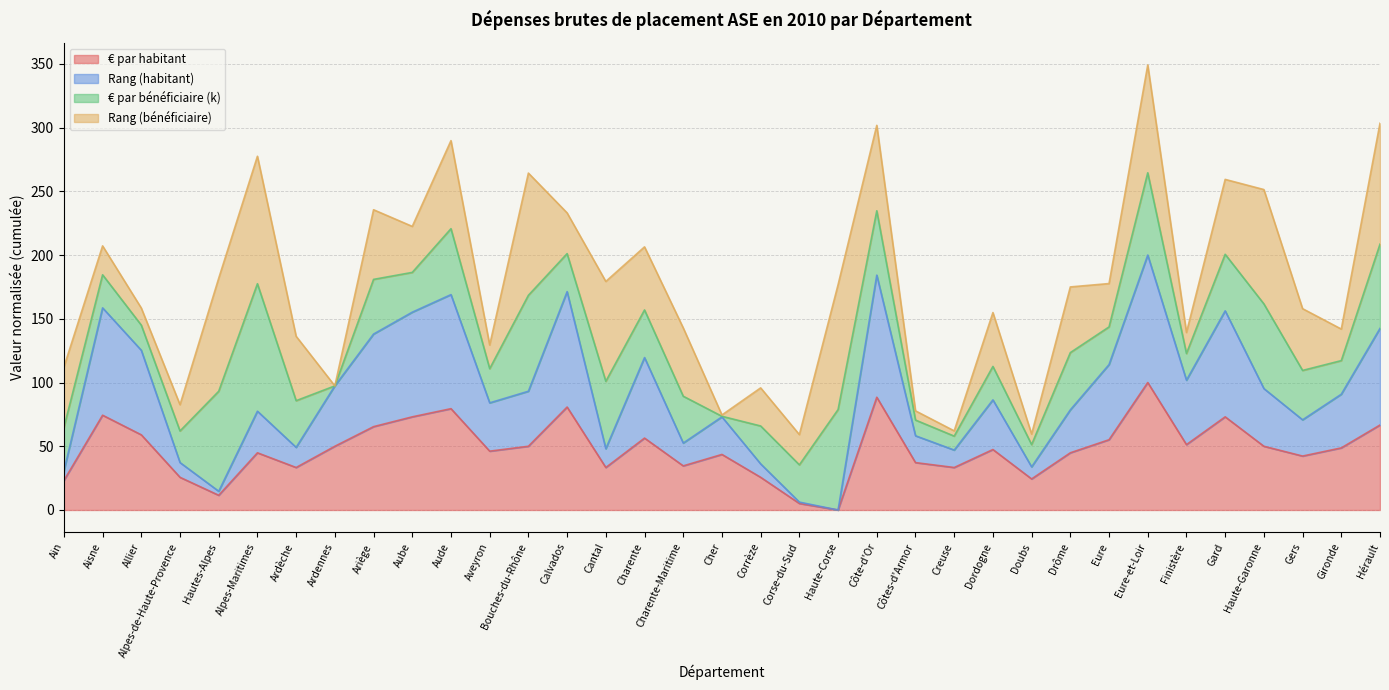

What is the total value across all series at Gard?

259.4